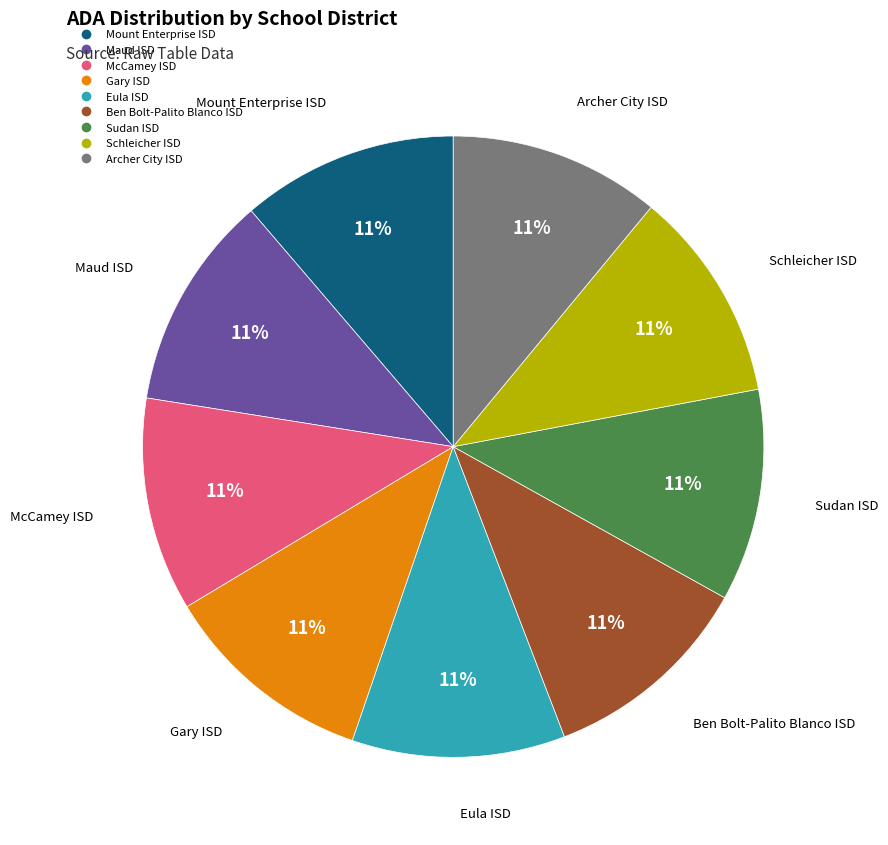

True or false: Schleicher ISD accounts for 1% of the total.

False